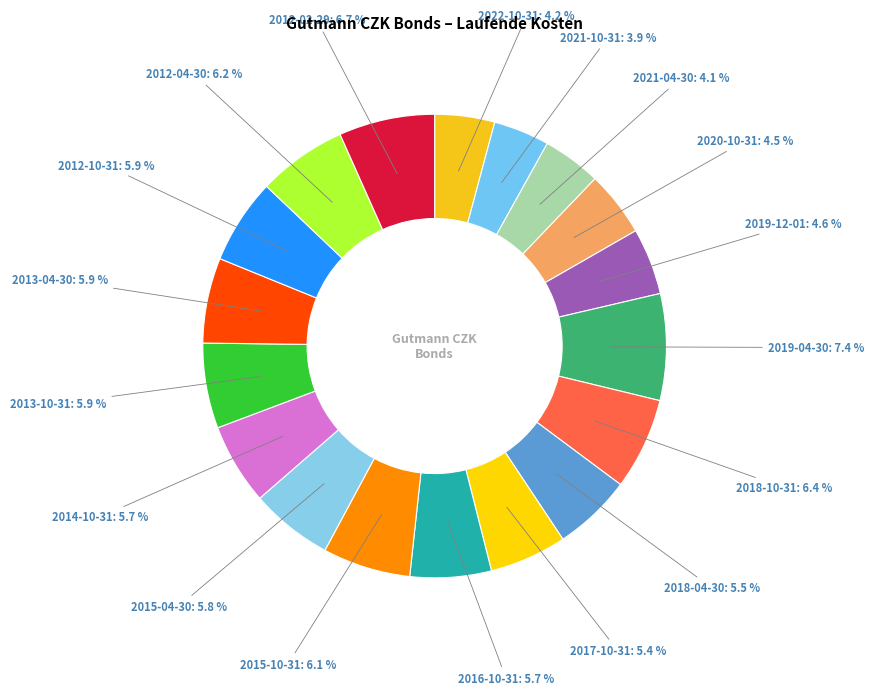

To the nearest percent, what is the combined percentage of 2019-04-30 and 2017-10-31?

13%